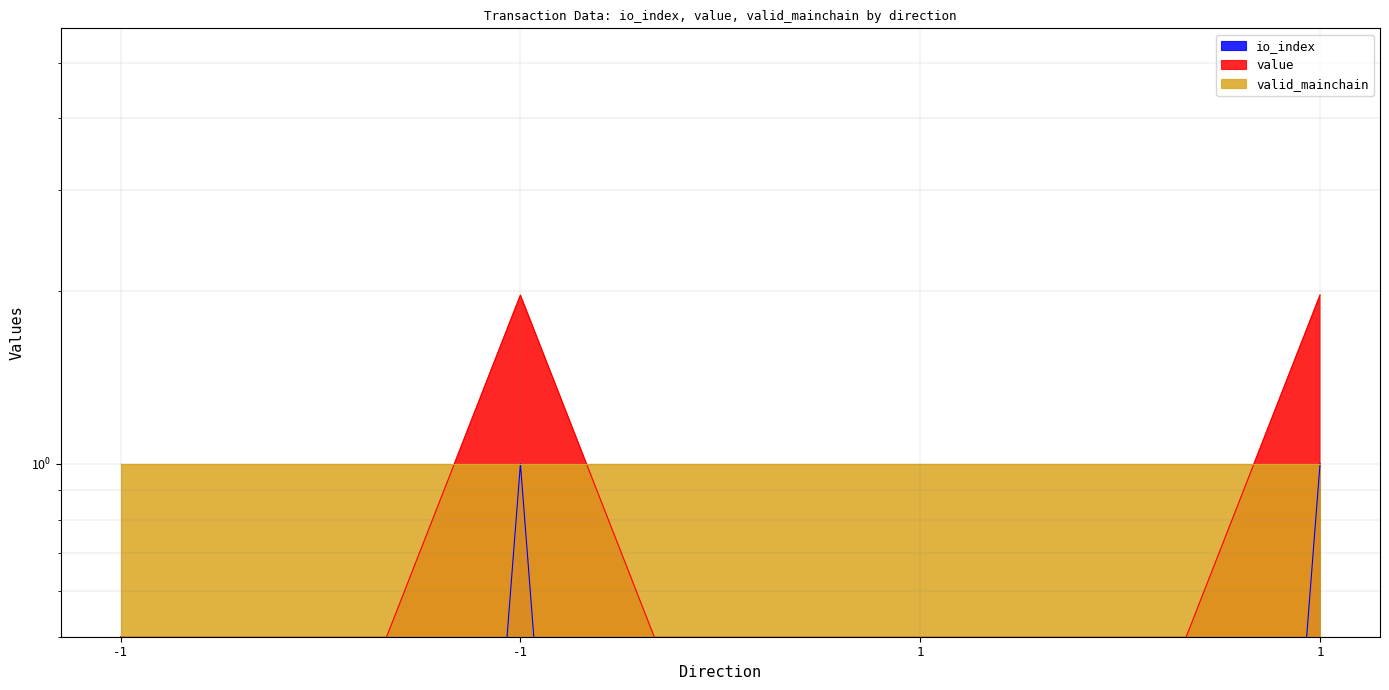

What is the approximate value of io_index at 1?

1.0